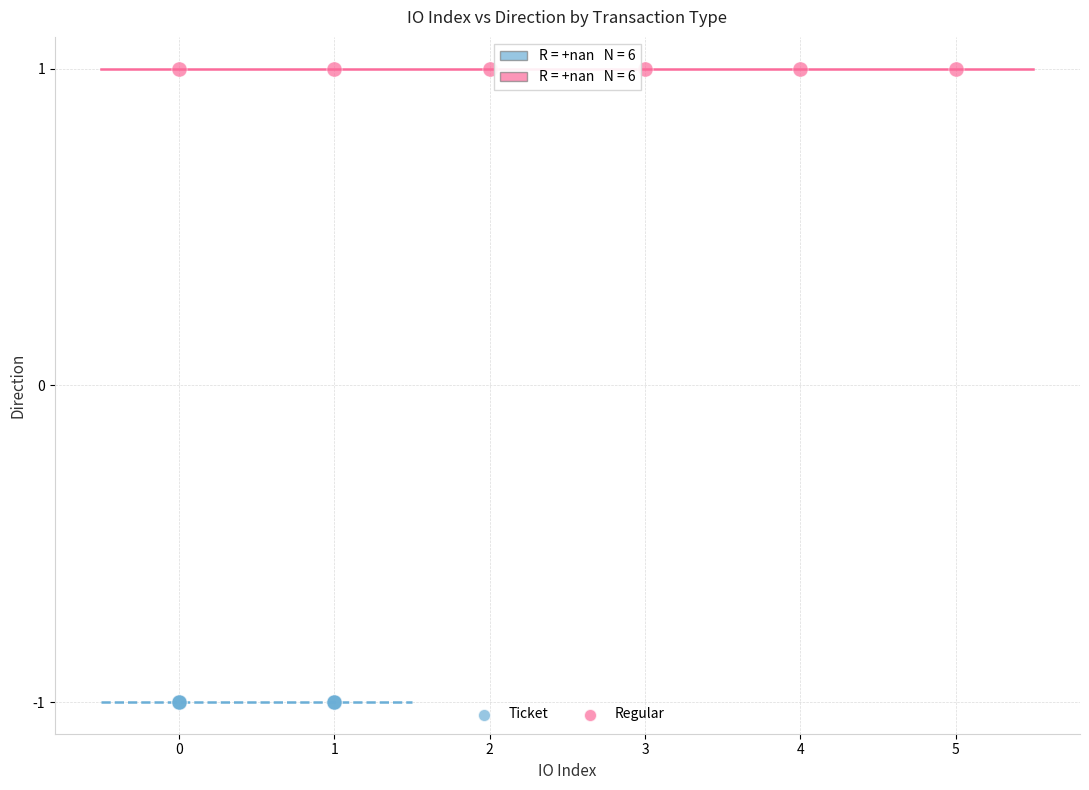

Which series contains the highest Y value?

Regular